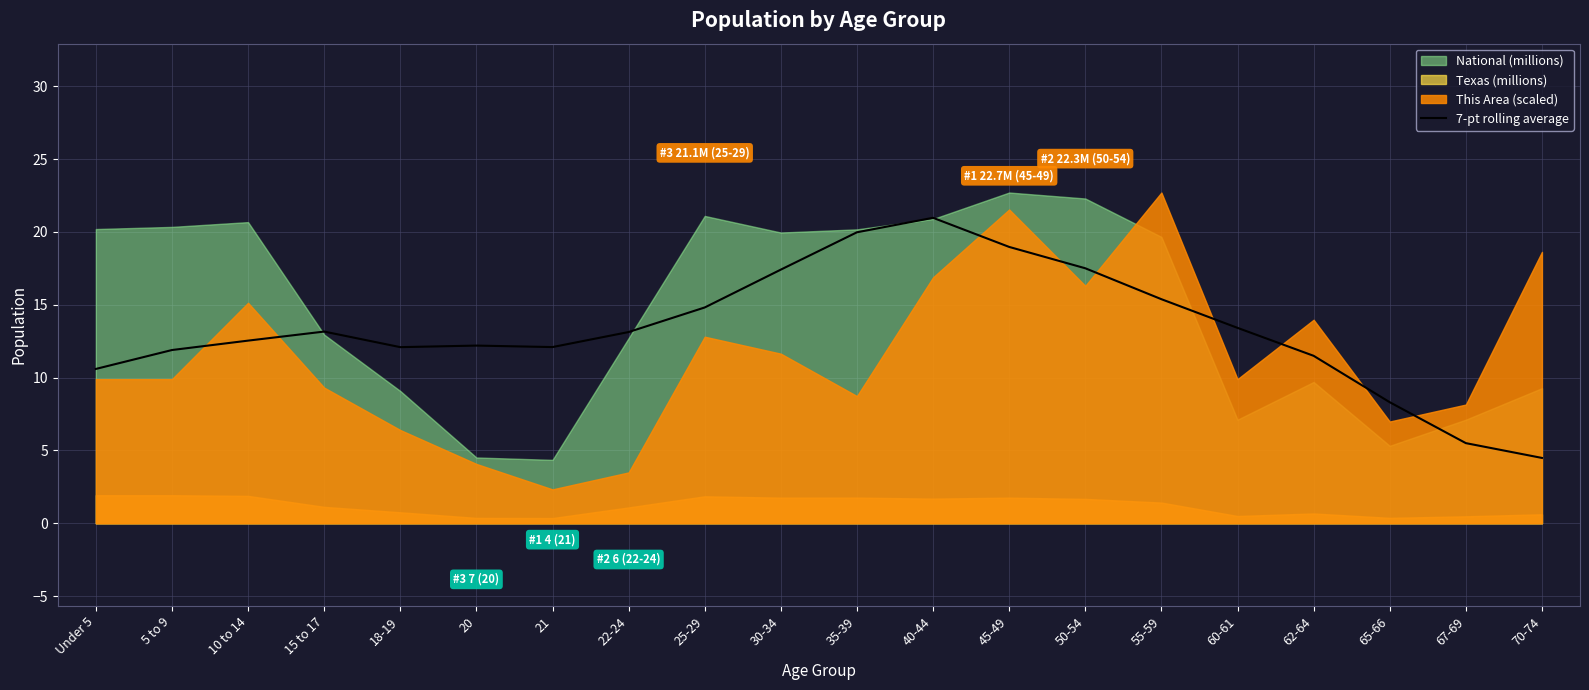

The value at 40-44 is 12.0. True or false?

False